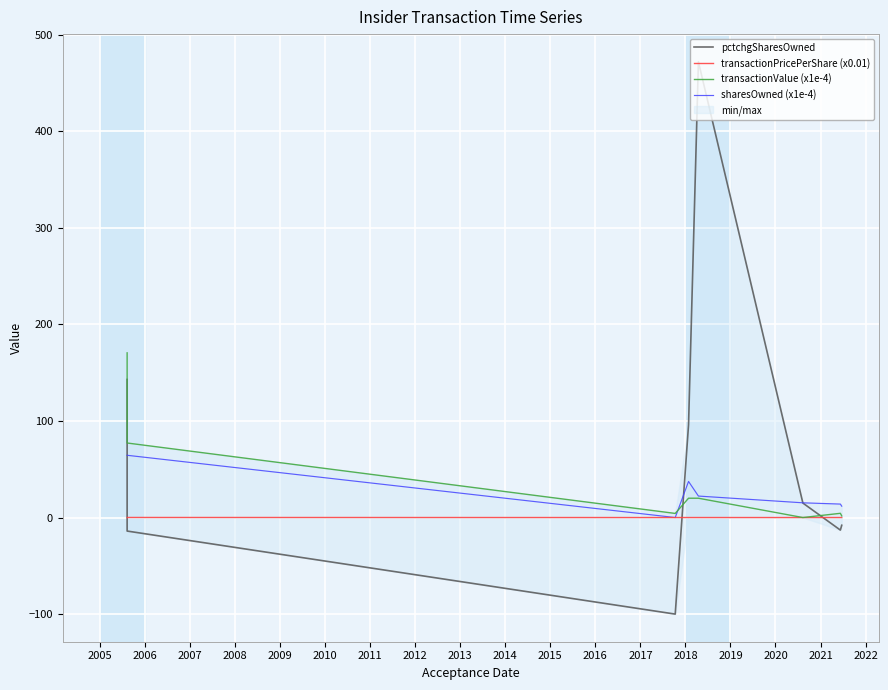

What is the sum of all pctchgSharesOwned values?

591.0